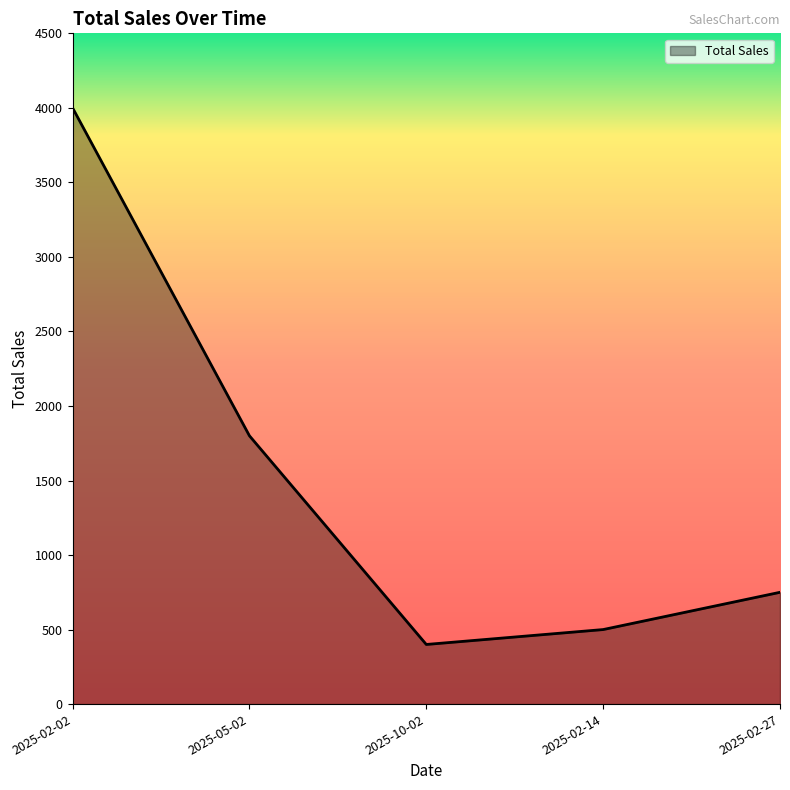

Reading left to right, what are all the values shown in this chart?

2025-02-02=4000	2025-05-02=1800	2025-10-02=400	2025-02-14=500	2025-02-27=750